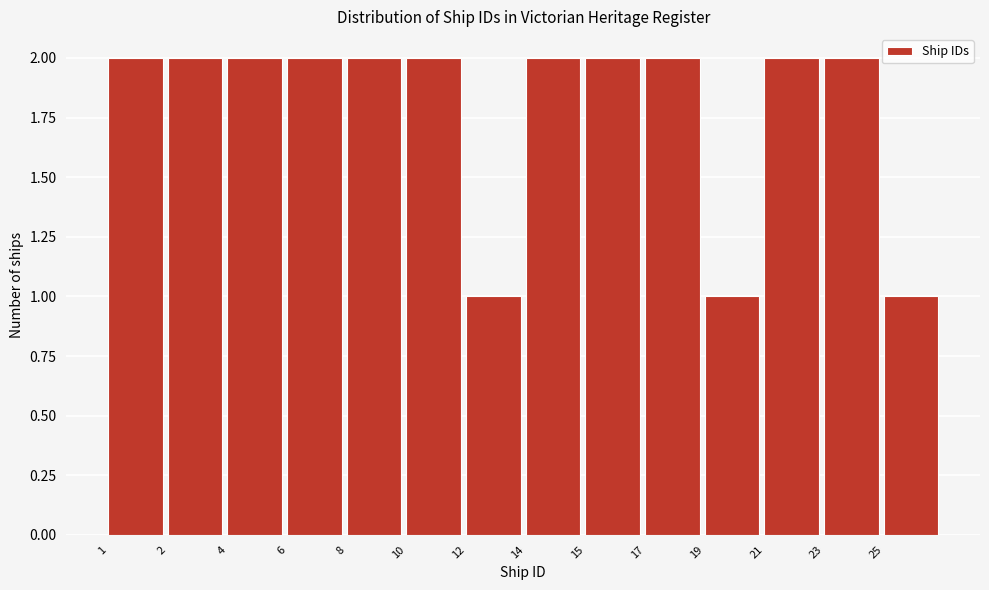

Reading right to left, extract all data points from this chart.

25=1	23=2	21=2	19=1	17=2	15=2	14=2	12=1	10=2	8=2	6=2	4=2	2=2	1=2